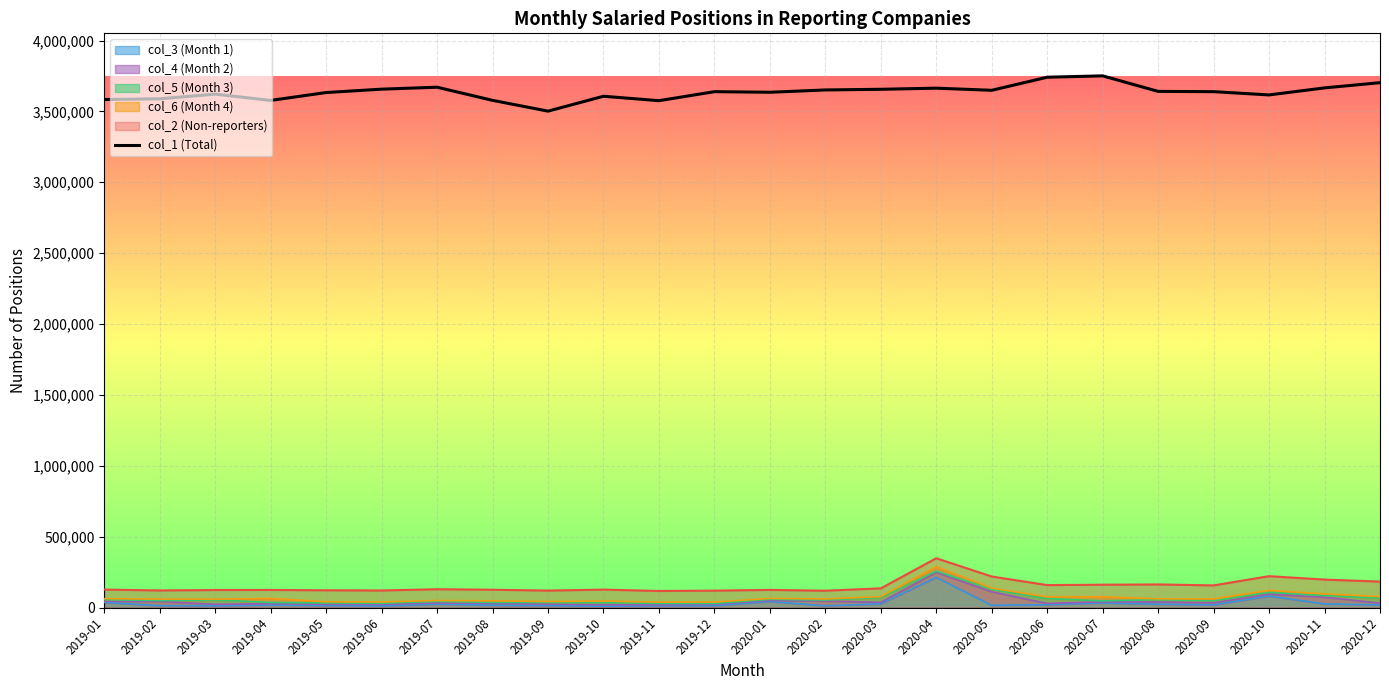

How many data points are less than 3639410?

12